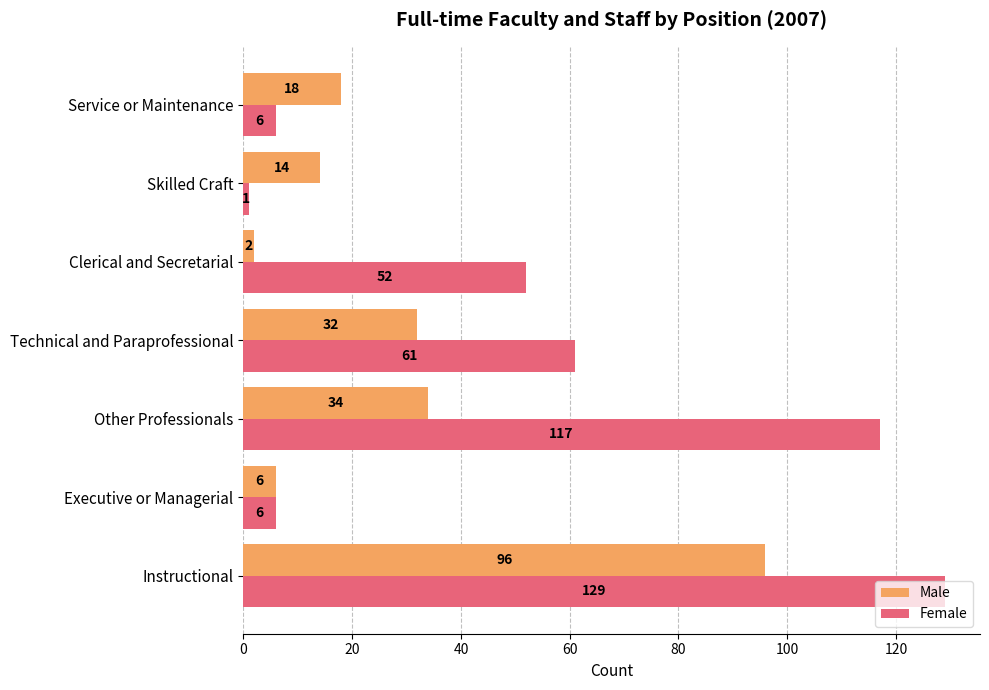

Rank the series by their maximum value, from highest to lowest.

Female, Male